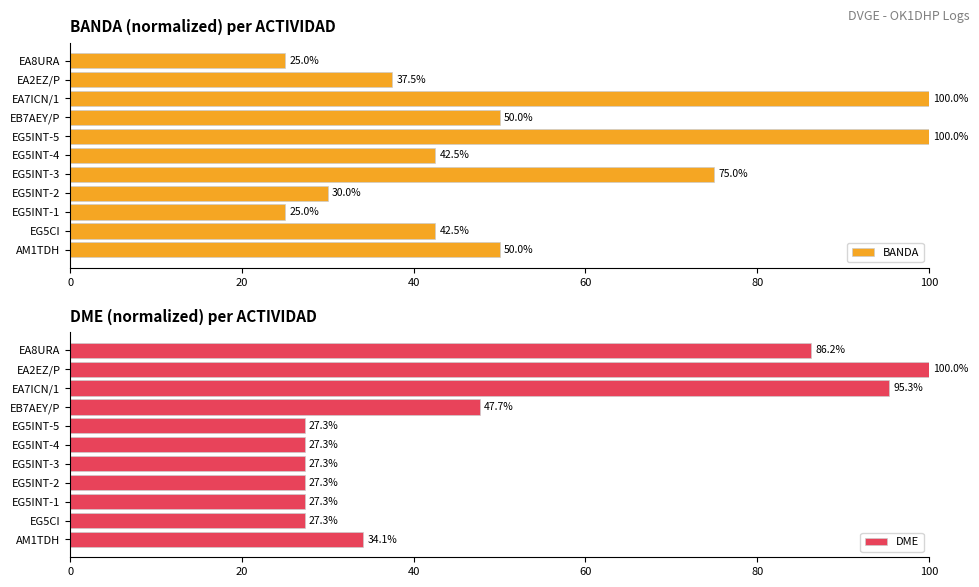

True or false: BANDA has a value of 32.6 at EA7ICN/1.

False